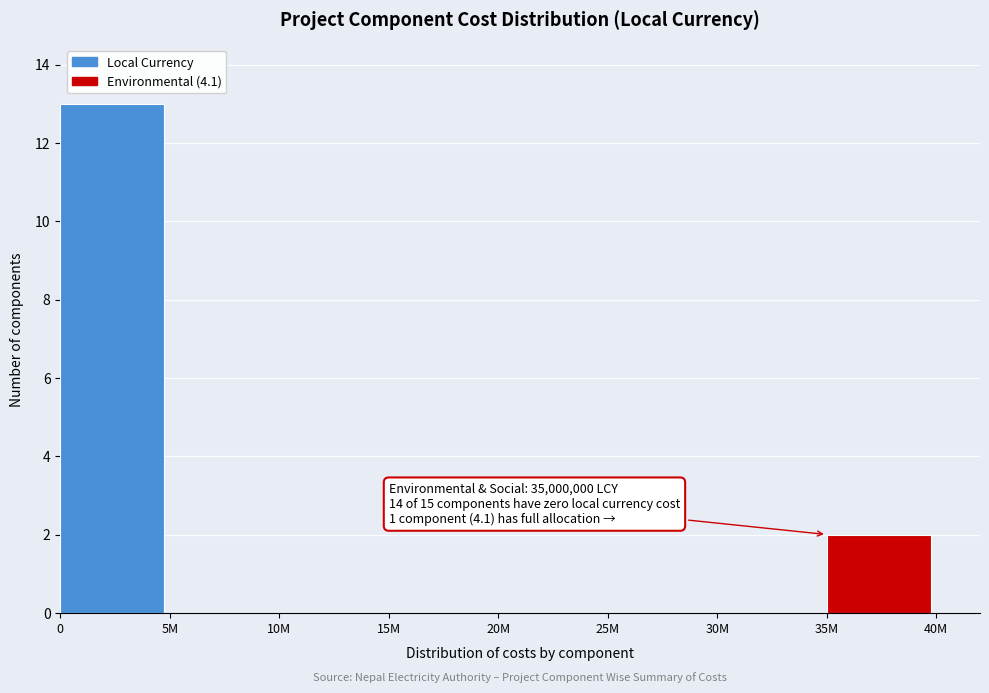

Reading left to right, what are all the values shown in this chart?

0=13	5M=0	10M=0	15M=0	20M=0	25M=0	30M=0	35M=2